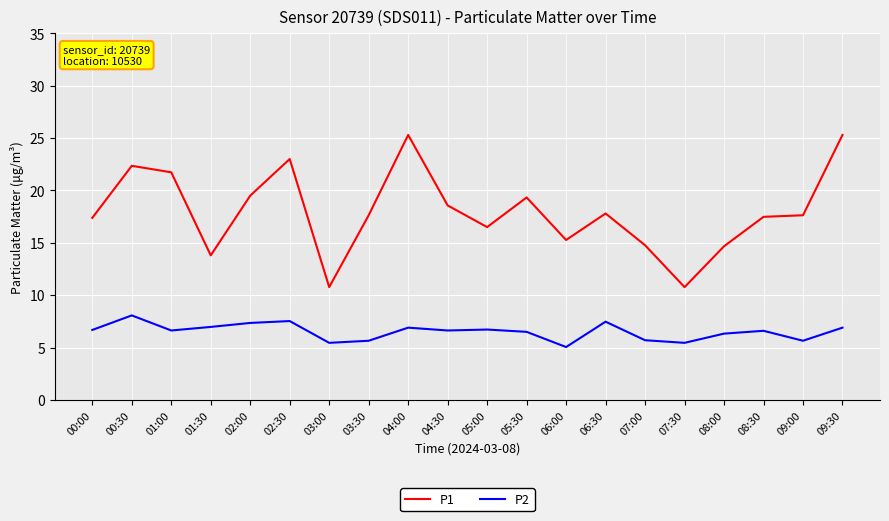

True or false: P2 has a value of 5.5 at 03:00.

True